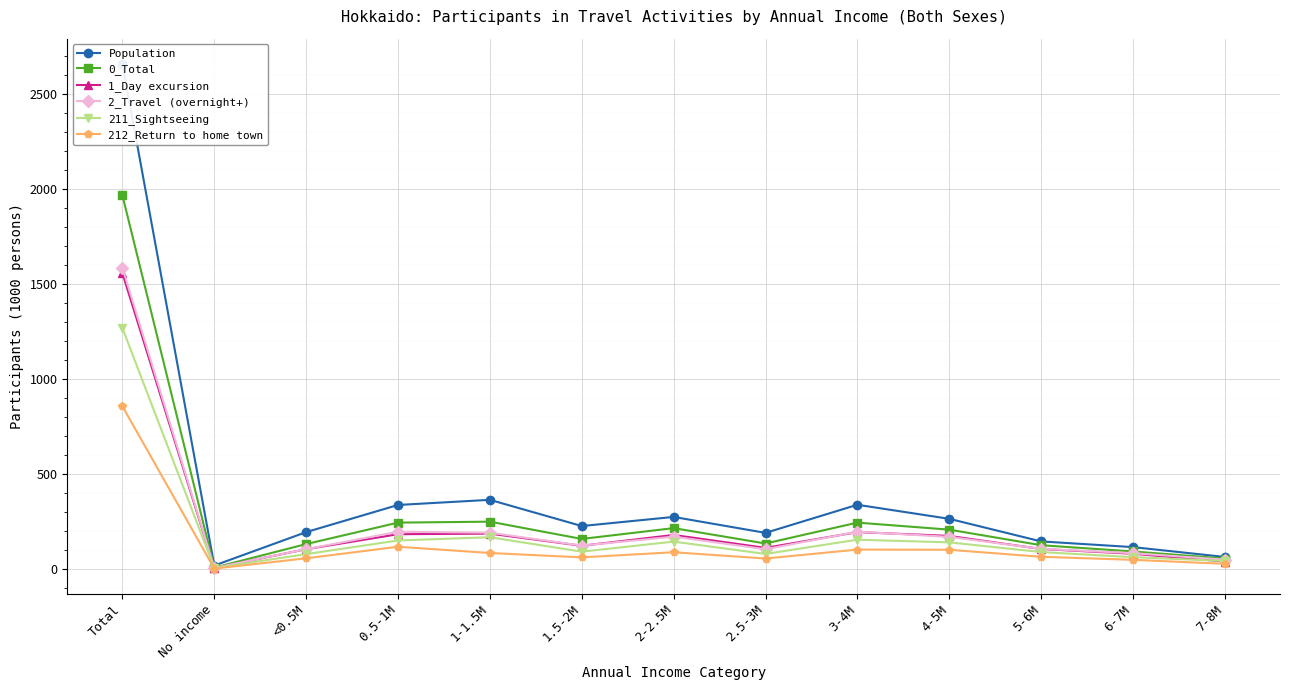

True or false: 211_Sightseeing and Population intersect in this chart.

False